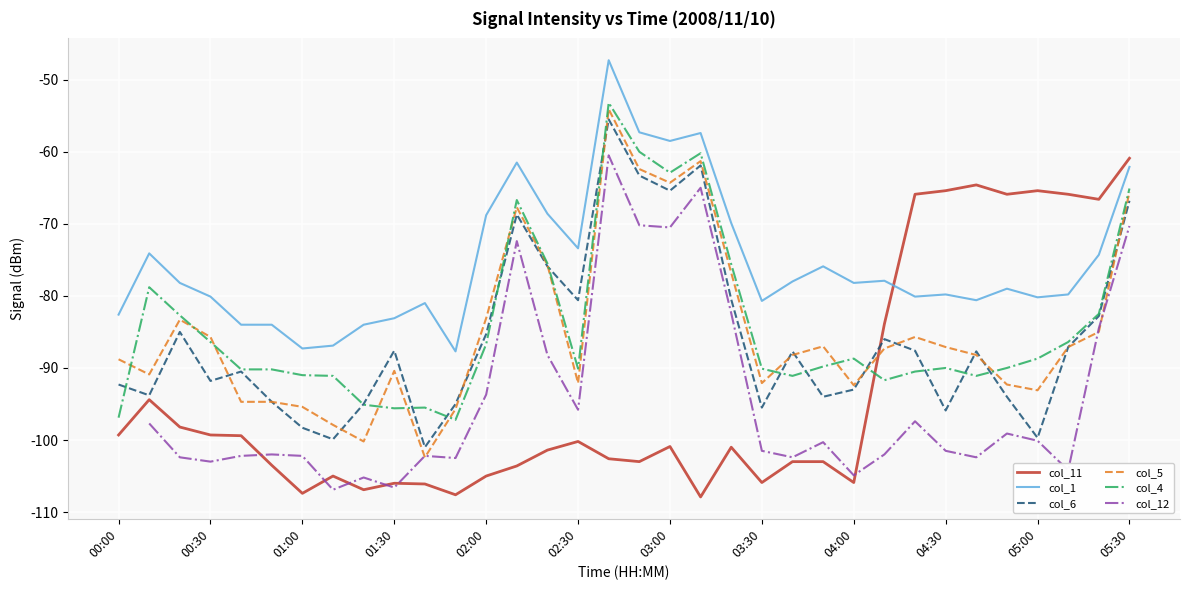

After their last crossing, which series has the higher values: col_11 or col_4?

col_11